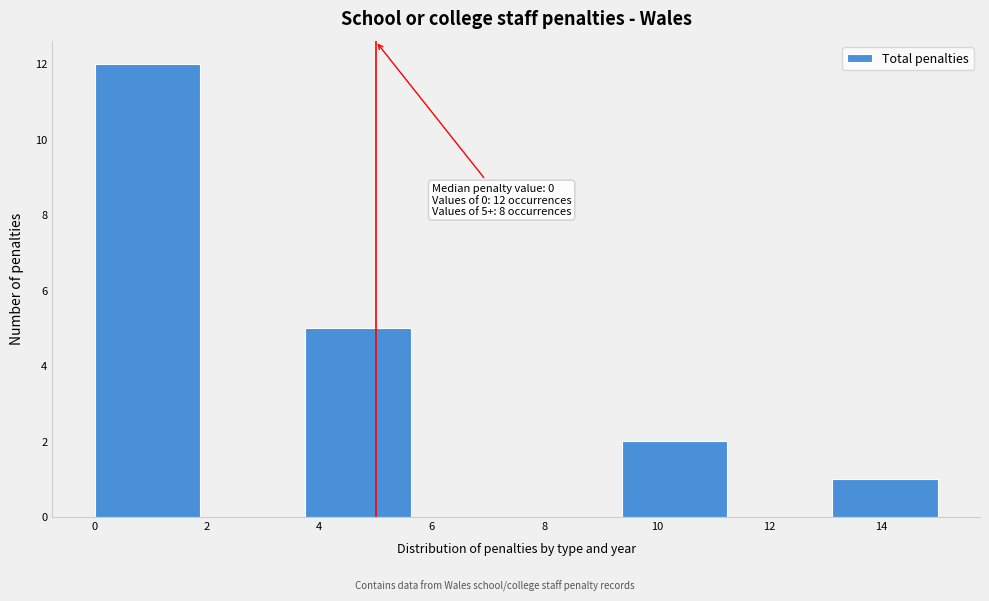

Over which range of the x-axis is the bar tallest?

0.0 to 1.8